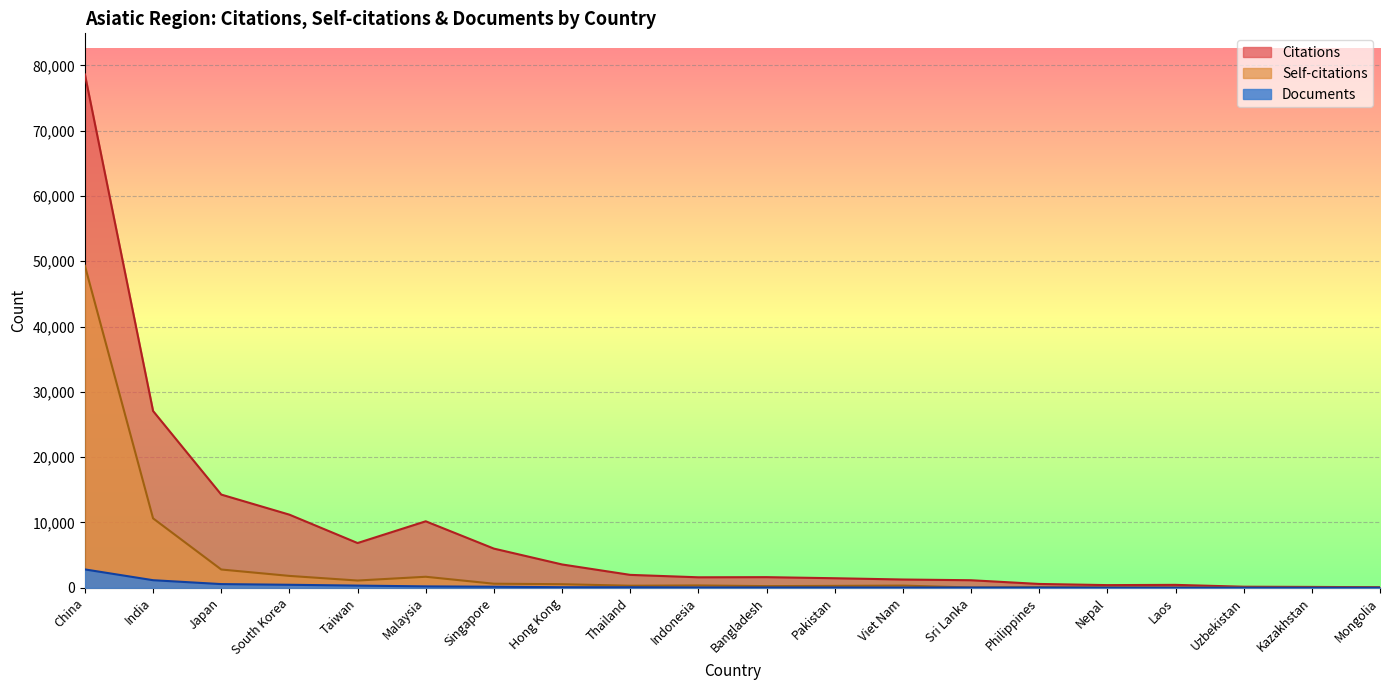

What is the sum of all Documents values?

6223